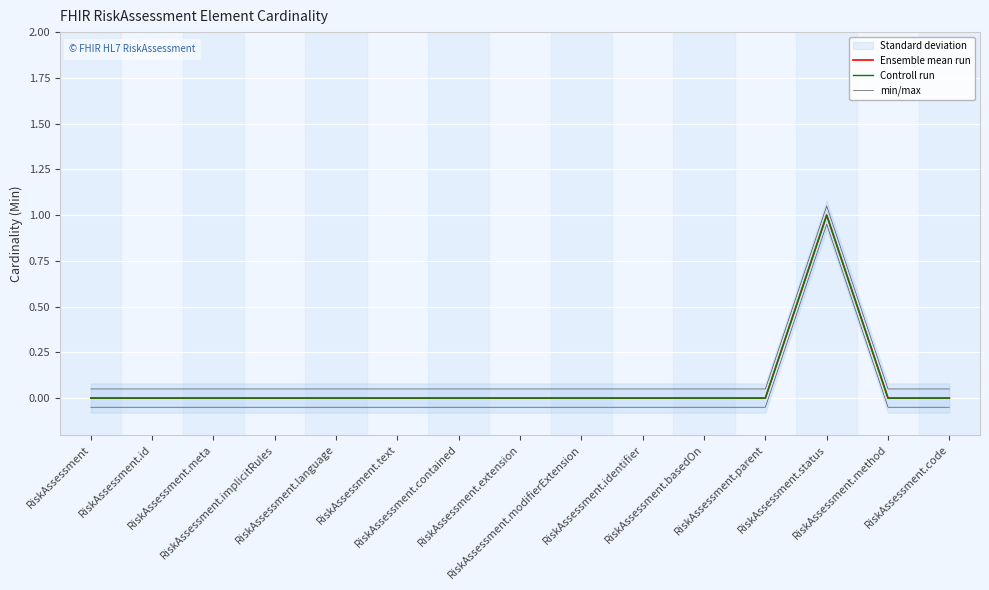

What is the total value across all series at RiskAssessment.parent?

0.1